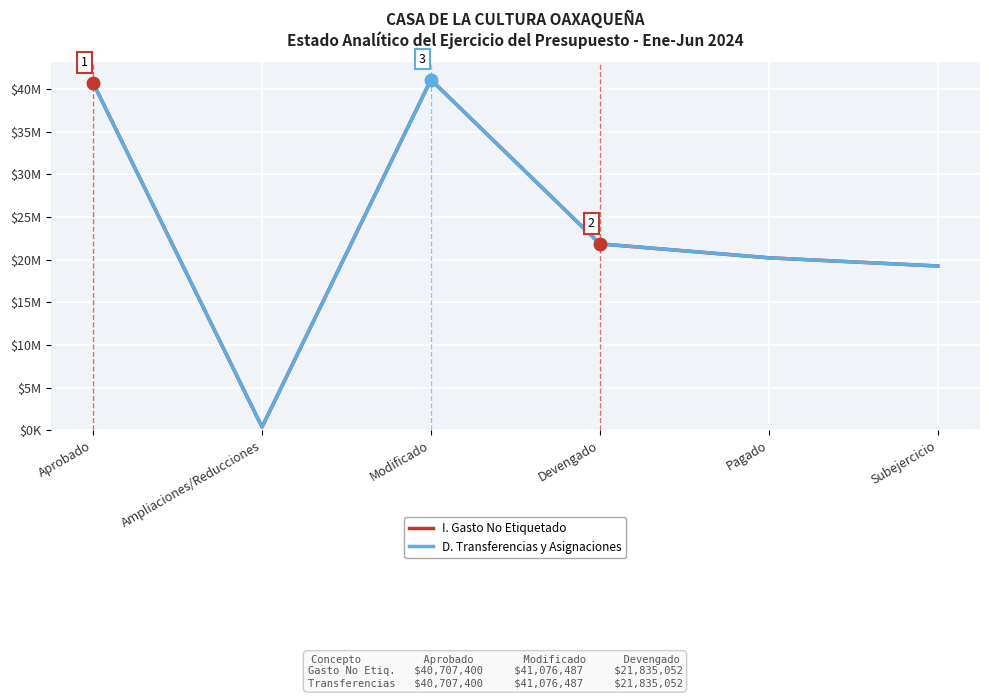

Rank the categories by D. Transferencias y Asignaciones value from highest to lowest.

Modificado, Aprobado, Devengado, Pagado, Subejercicio, Ampliaciones/Reducciones